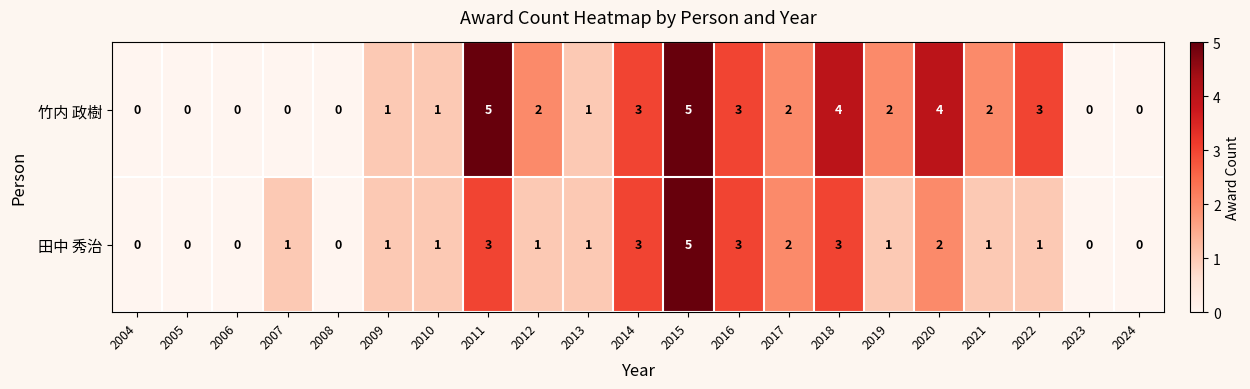

What is the sum of the 竹内 政樹 values at 2019 and 2015?

7